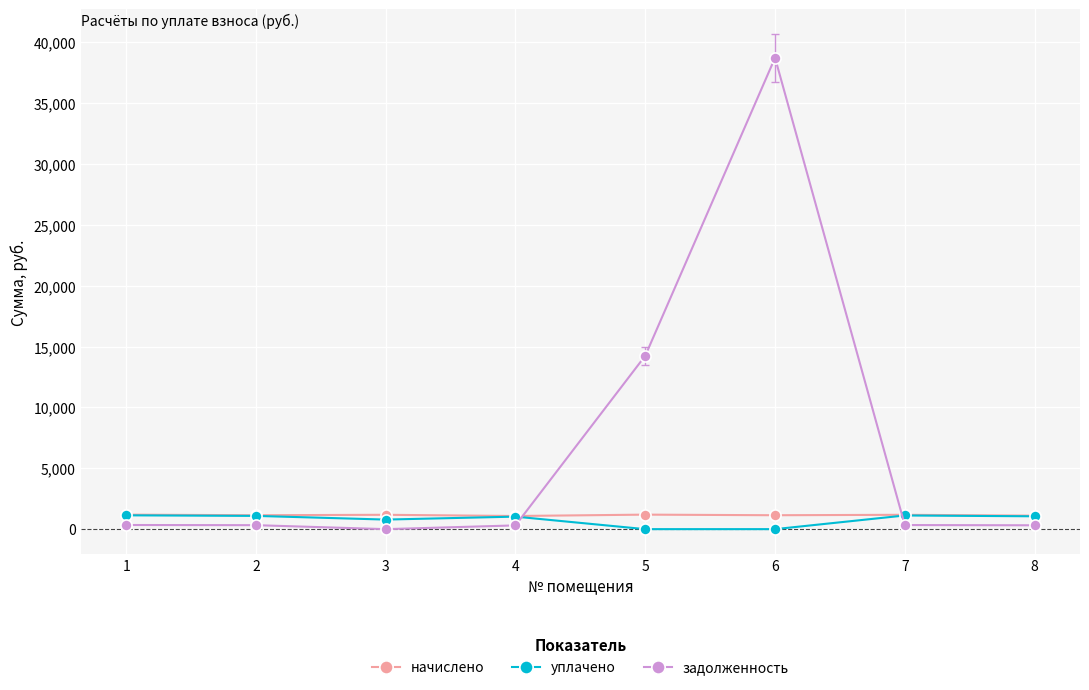

Where do задолженность and начислено first cross each other?

4 and 5